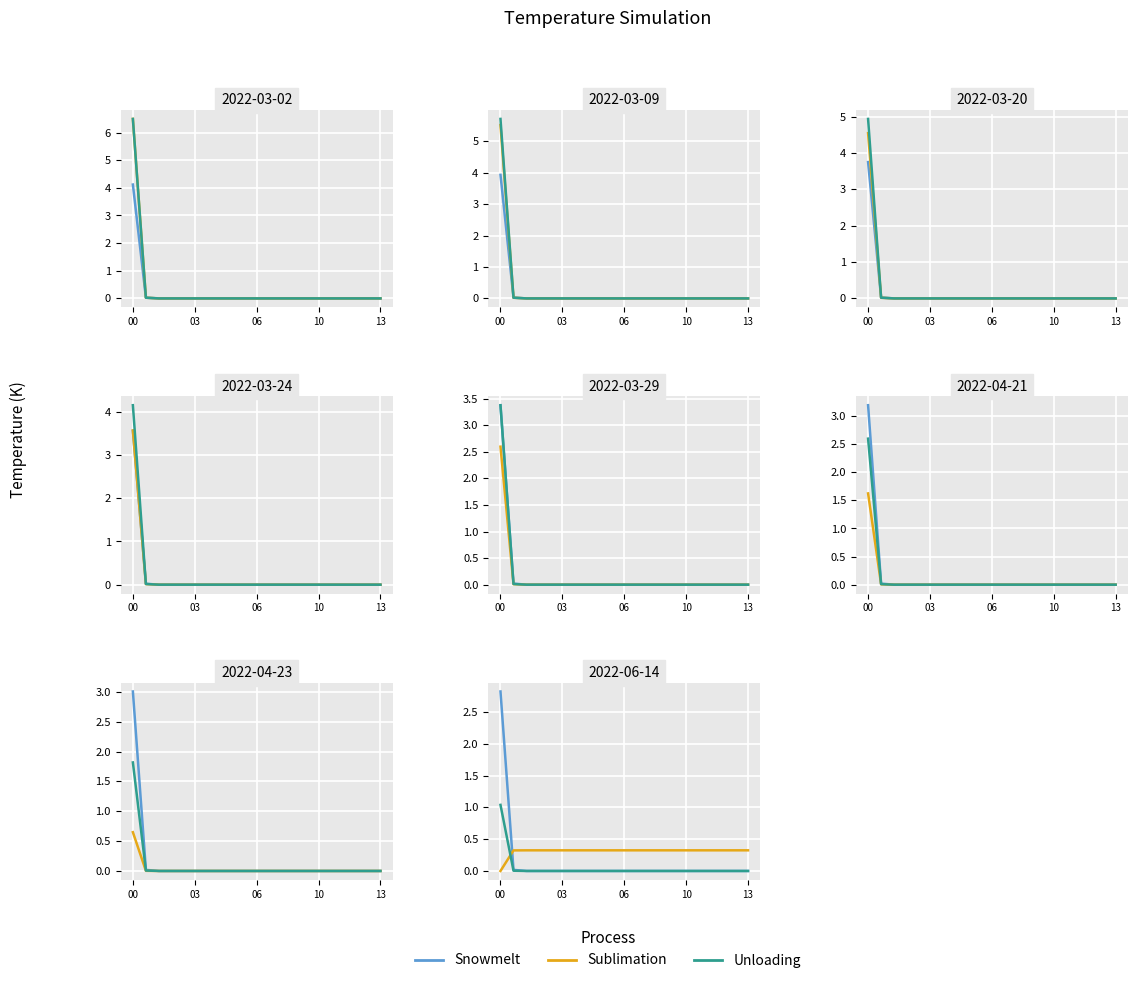

At which category is the sum across all series the highest?

00